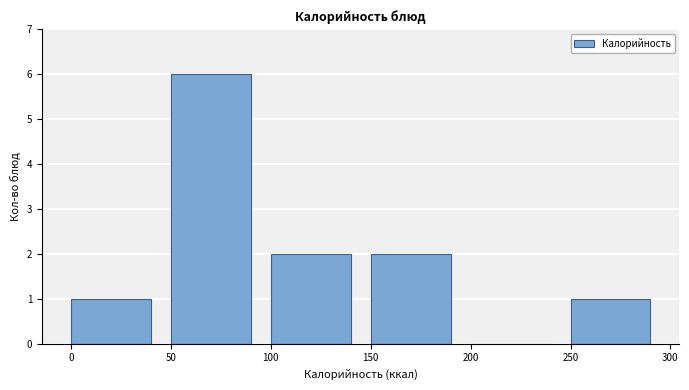

Reading left to right, transcribe this chart: for each bar, give the range it covers on the x-axis and its height. The values are not printed on the chart, so give them approximately, as read against the axis.

0 to 50: 1
50 to 100: 6
100 to 150: 2
150 to 200: 2
200 to 250: 0
250 to 300: 1